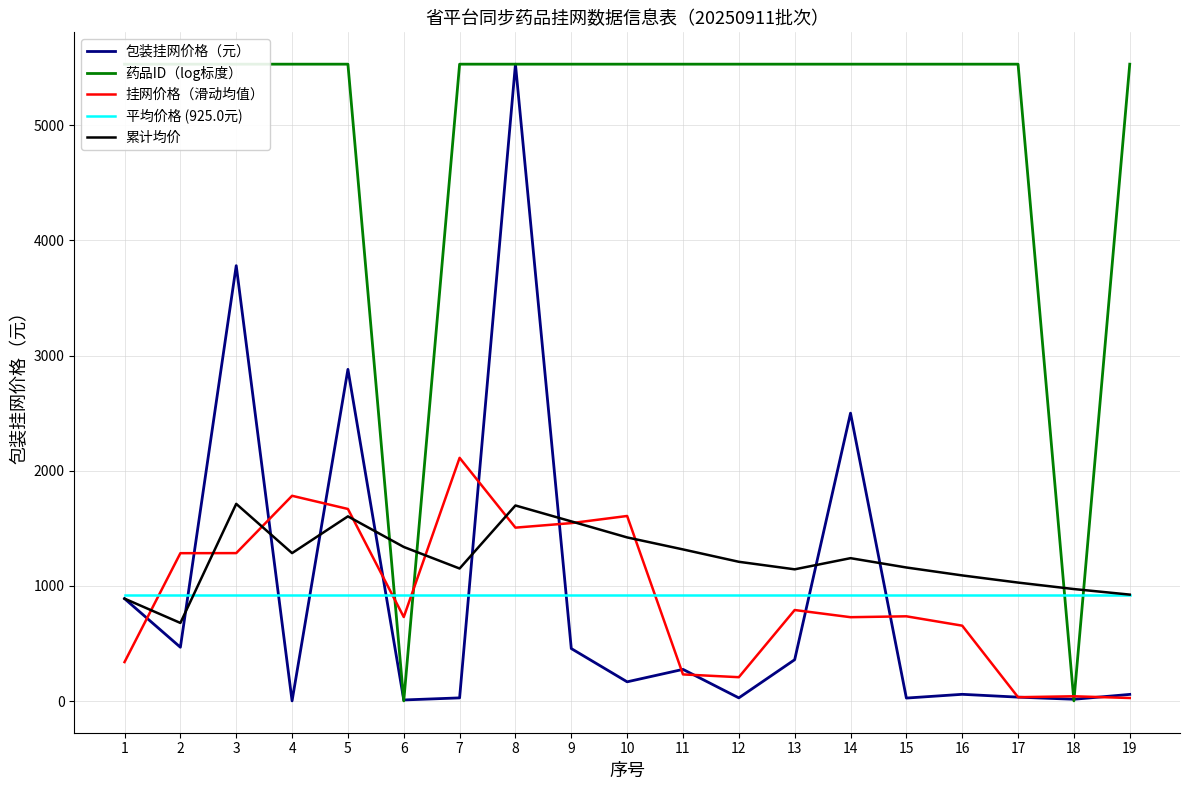

After their last crossing, which series has the higher values: 平均价格 (925.0元) or 挂网价格（滑动均值）?

平均价格 (925.0元)